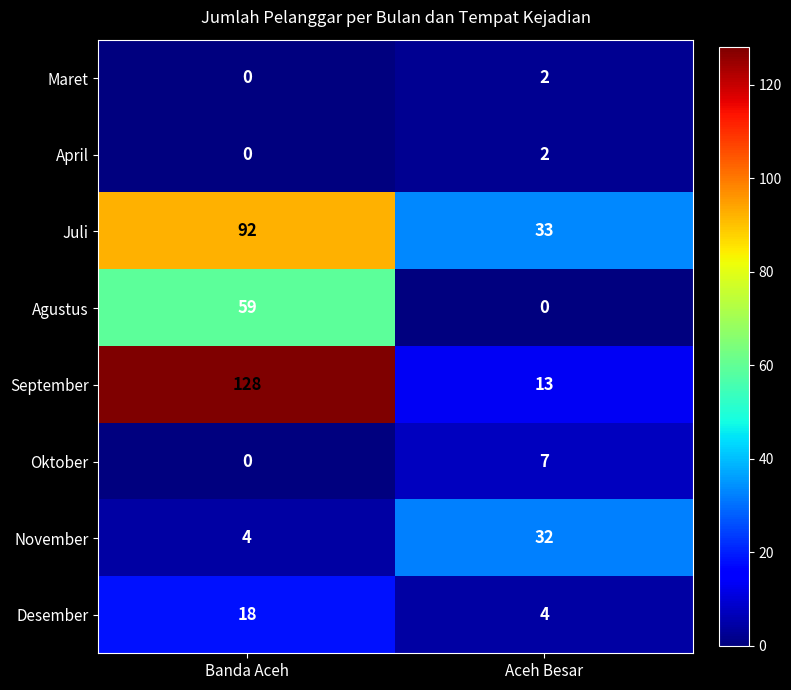

List the labels in order of April value, largest first.

Aceh Besar, Banda Aceh